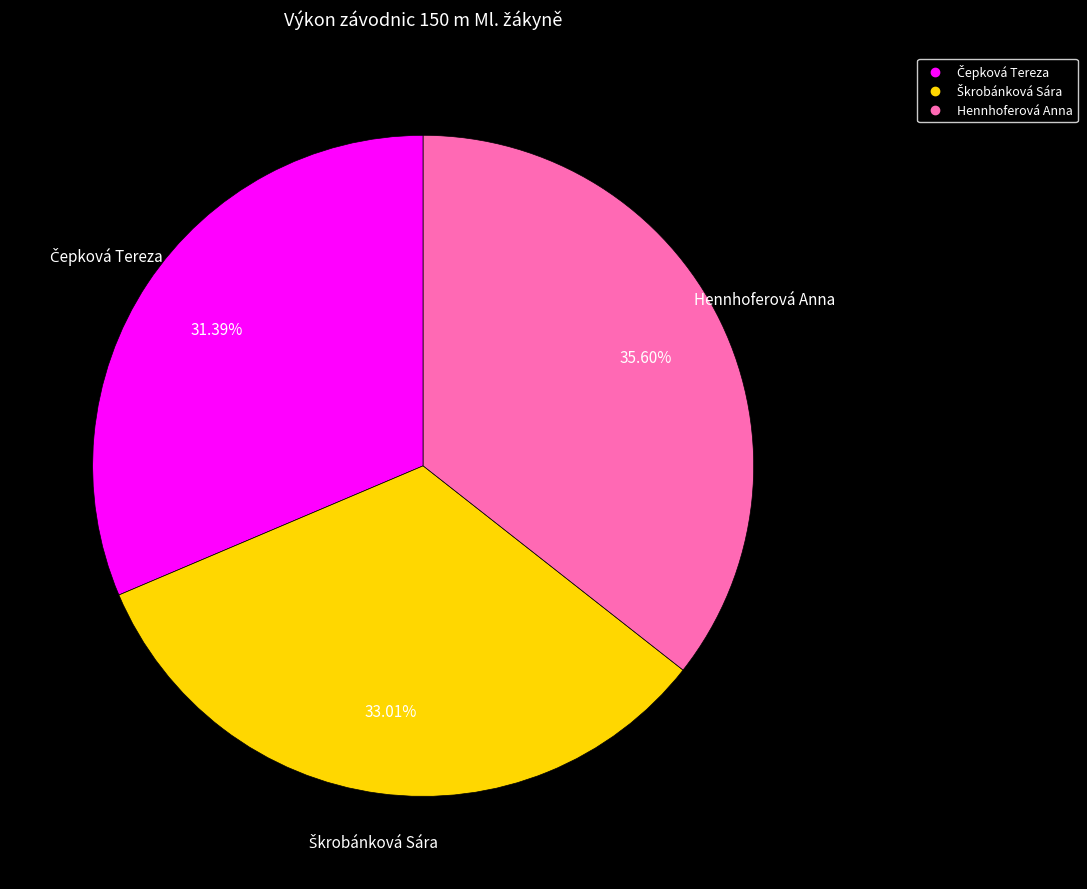

Is Hennhoferová Anna the majority of the pie?

No